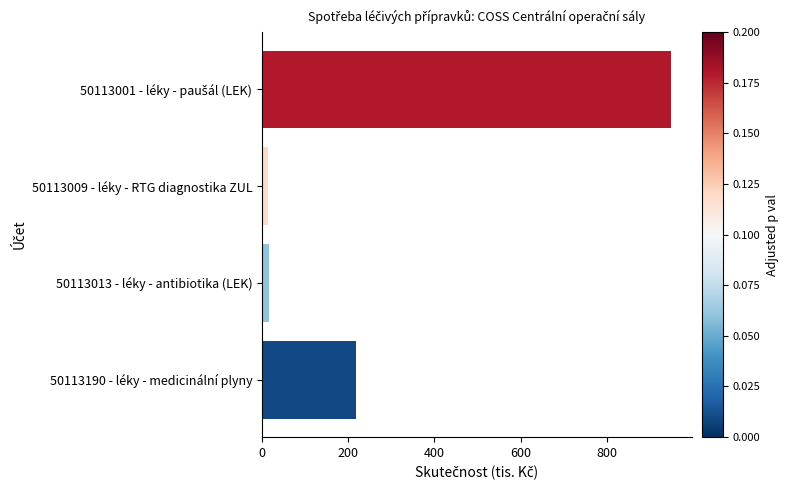

At which label is the value closest to 481?

50113190 - léky - medicinální plyny